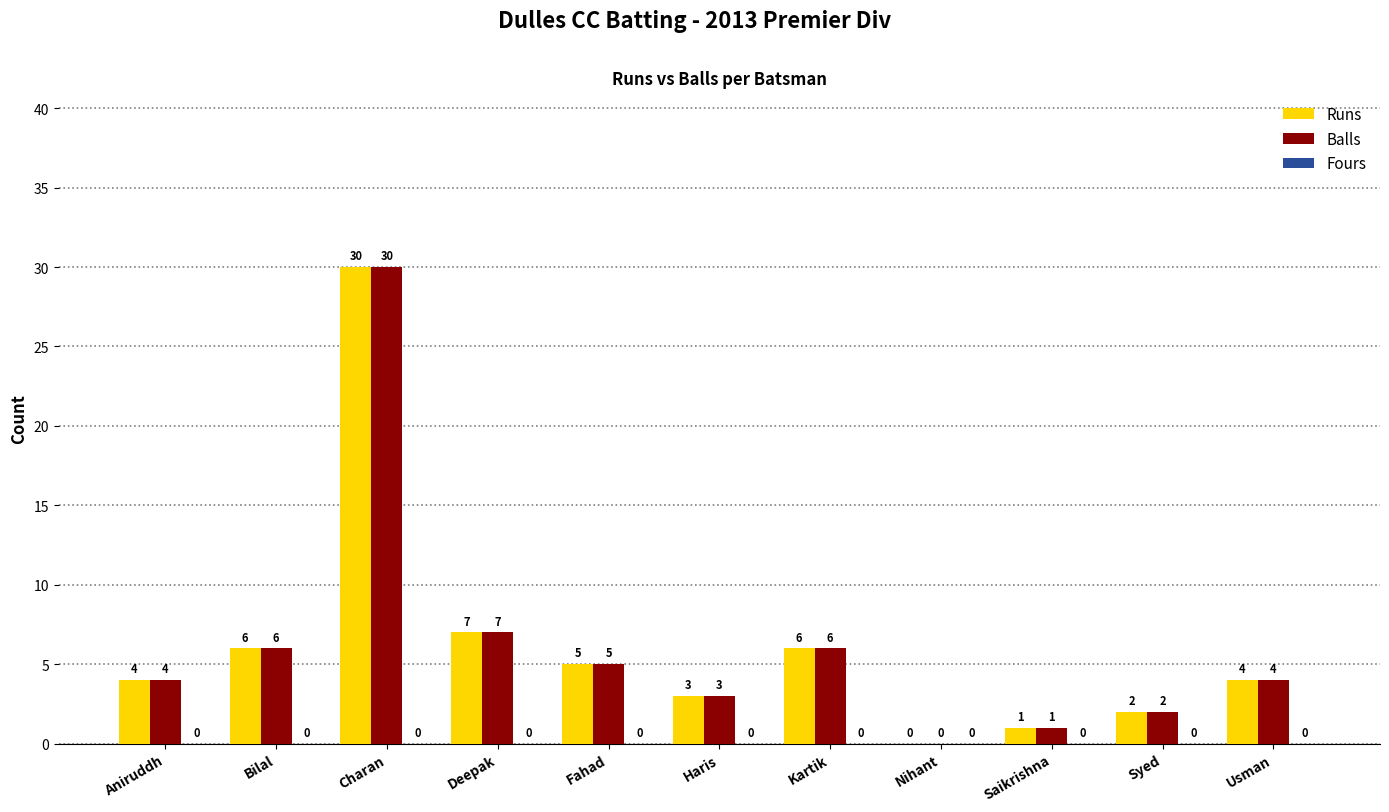

Where is Runs nearest to the value 15?

Deepak